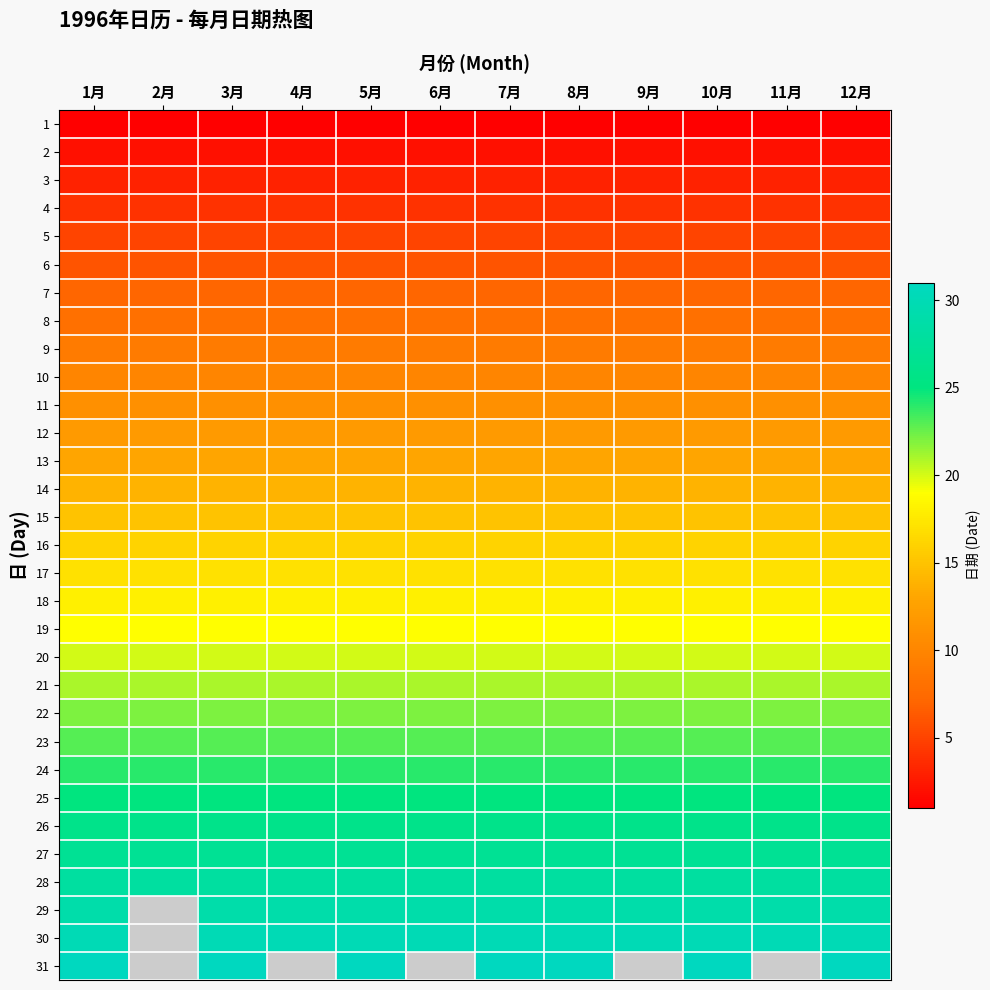

At 3月, list the series in order from smallest to largest.

1, 2, 3, 4, 5, 6, 7, 8, 9, 10, 11, 12, 13, 14, 15, 16, 17, 18, 19, 20, 21, 22, 23, 24, 25, 26, 27, 28, 29, 30, 31